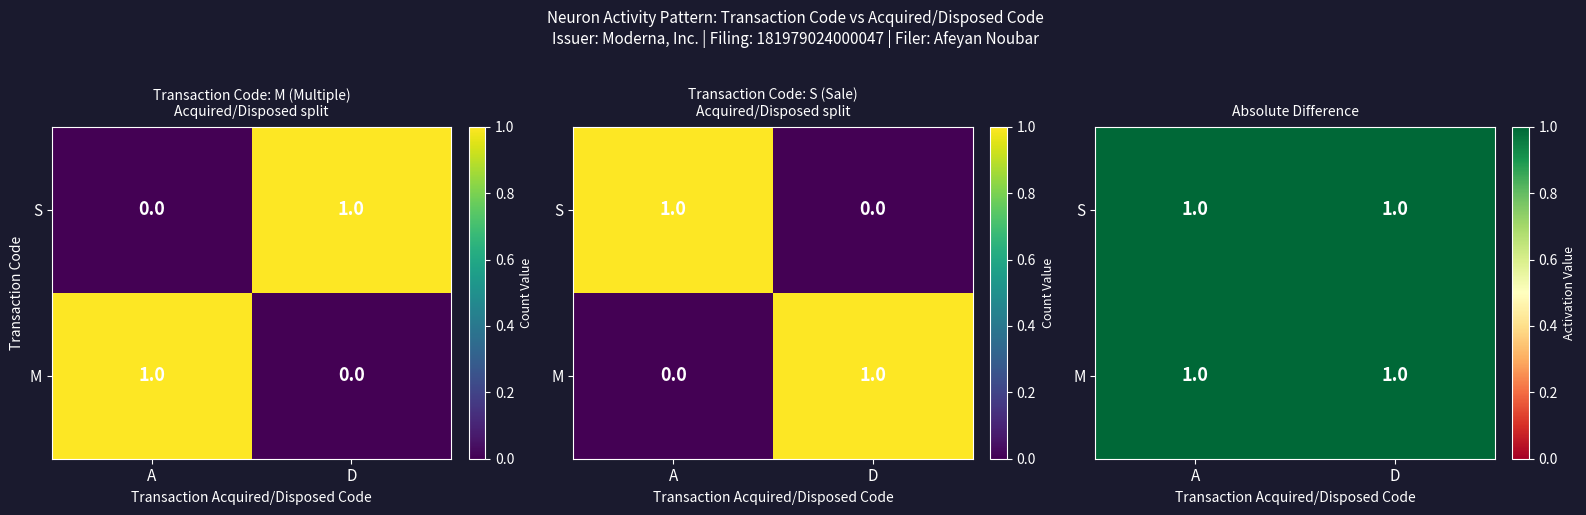

What is the greatest value displayed?

1